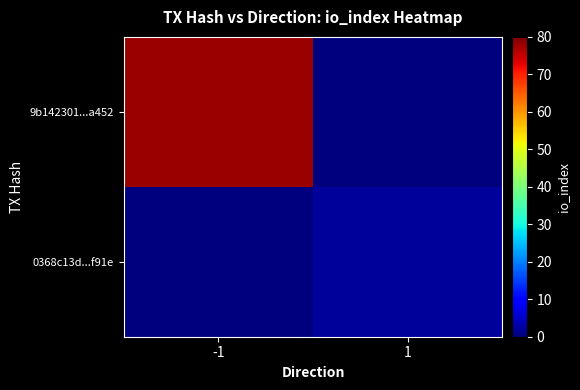

At which category does the chart reach its peak across all series?

-1